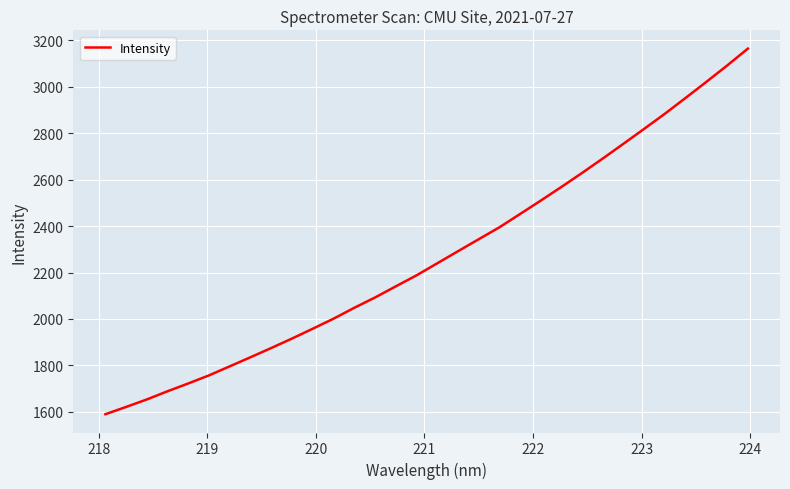

What is the difference between the maximum and minimum values?

1574.0